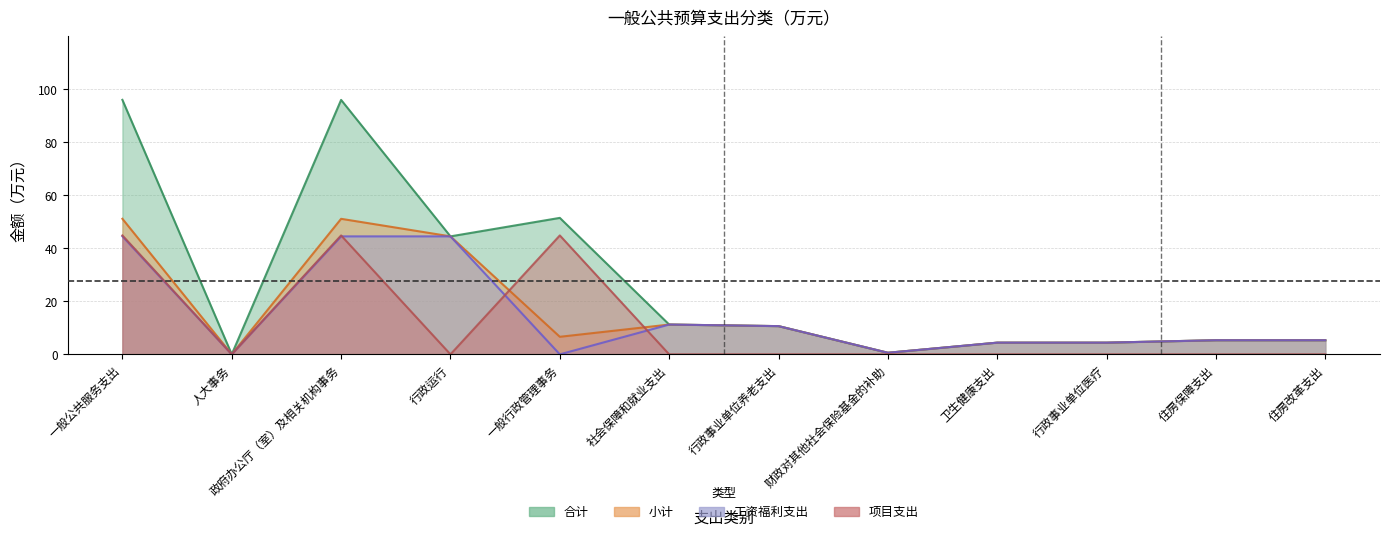

Rank the series by their maximum value, from lowest to highest.

工资福利支出, 项目支出, 小计, 合计